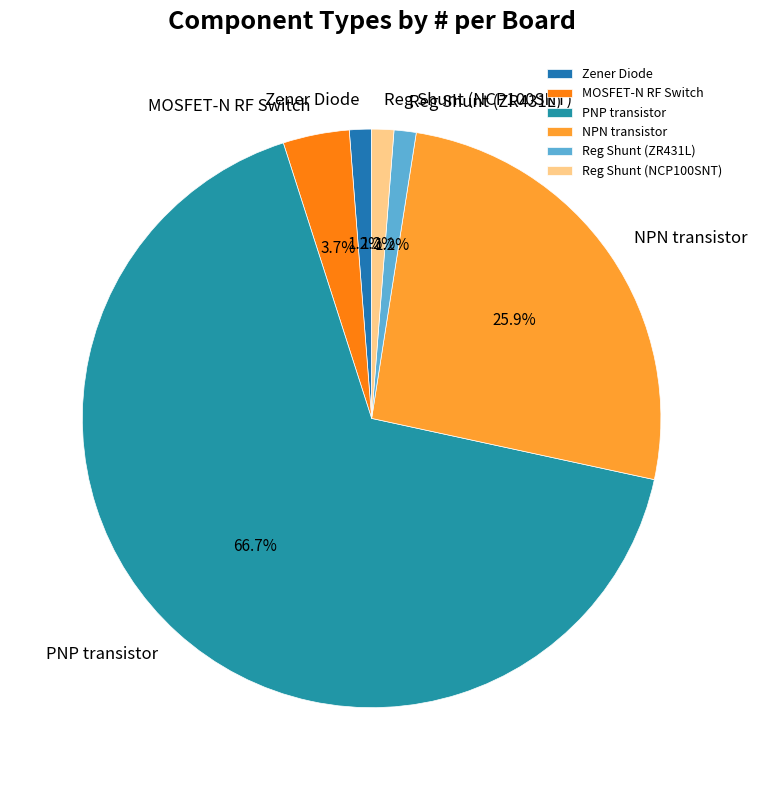

To the nearest percent, what percentage of the pie is NPN transistor?

26%